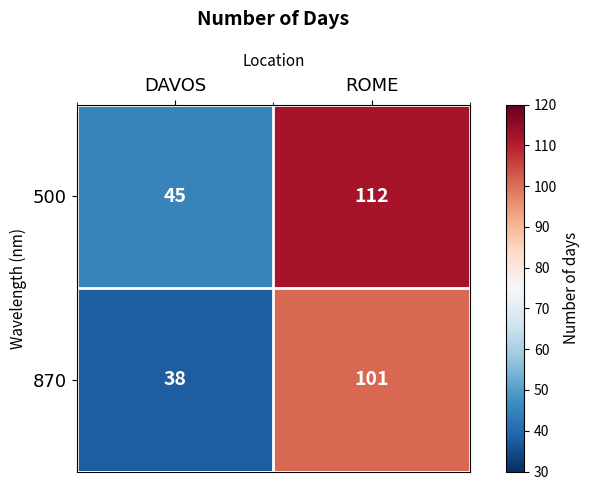

What is the difference between the highest and lowest values at DAVOS?

7